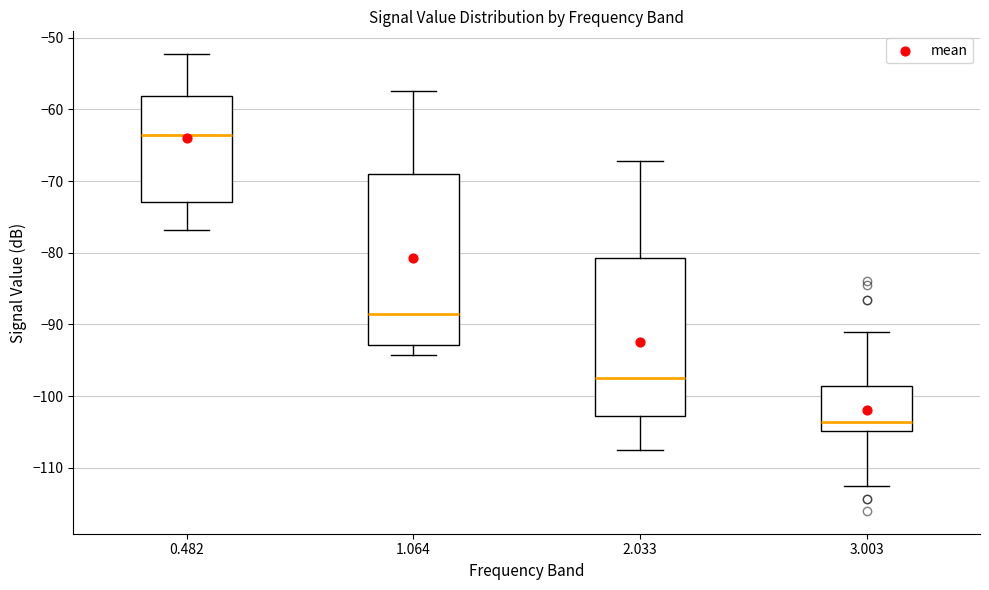

Reading left to right, read every box against the y-axis: the position of its median line, the range the box covers, and the ends of its whiskers. The values are not printed on the chart, so give them approximately, as read against the axis.

0.482: median -64, box -73 to -58, whiskers -77 to -52
1.064: median -89, box -93 to -69, whiskers -94 to -57
2.033: median -97, box -103 to -81, whiskers -107 to -67
3.003: median -104, box -105 to -99, whiskers -112 to -91